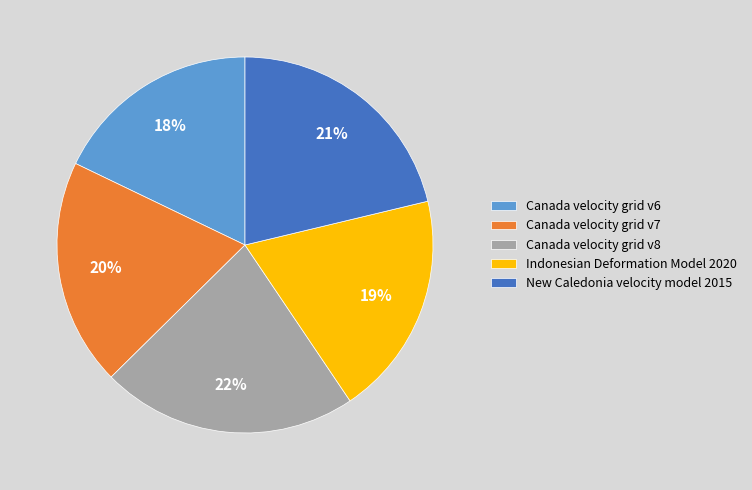

To the nearest percent, what portion does Indonesian Deformation Model 2020 represent?

19%